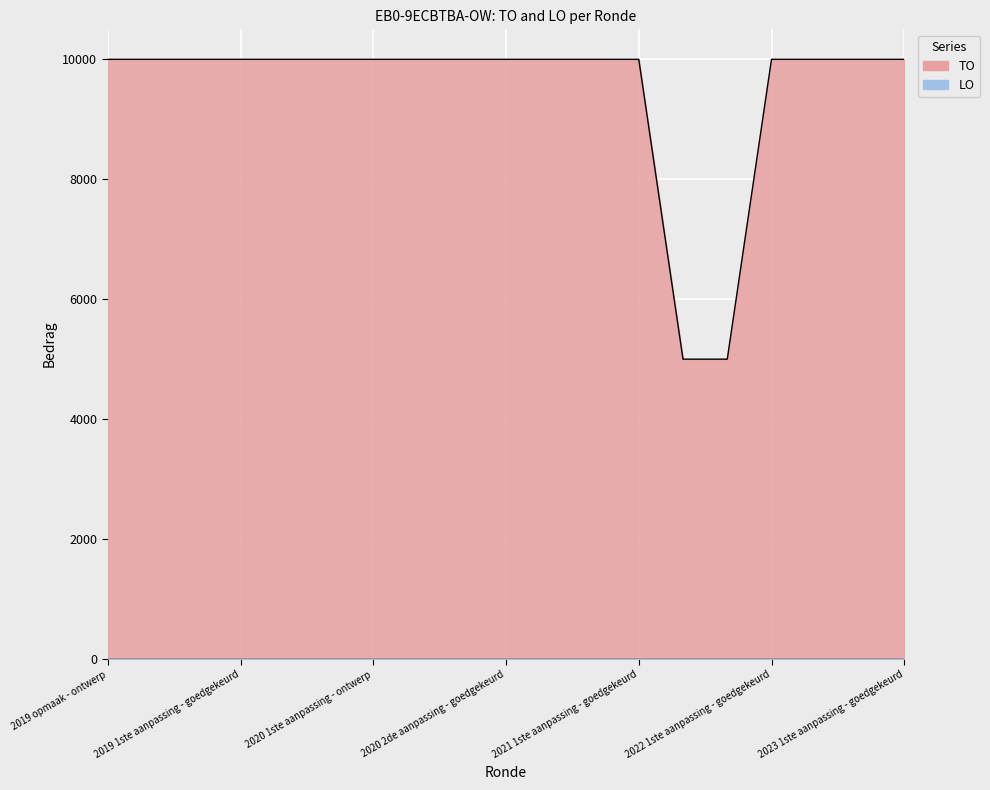

What is the average value?

9474